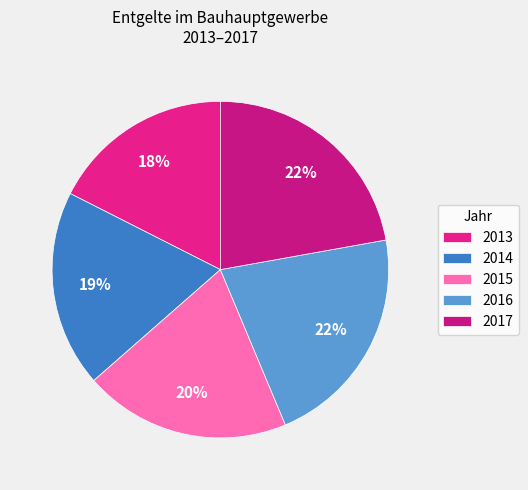

The 2014 slice represents 5% of the pie. True or false?

False